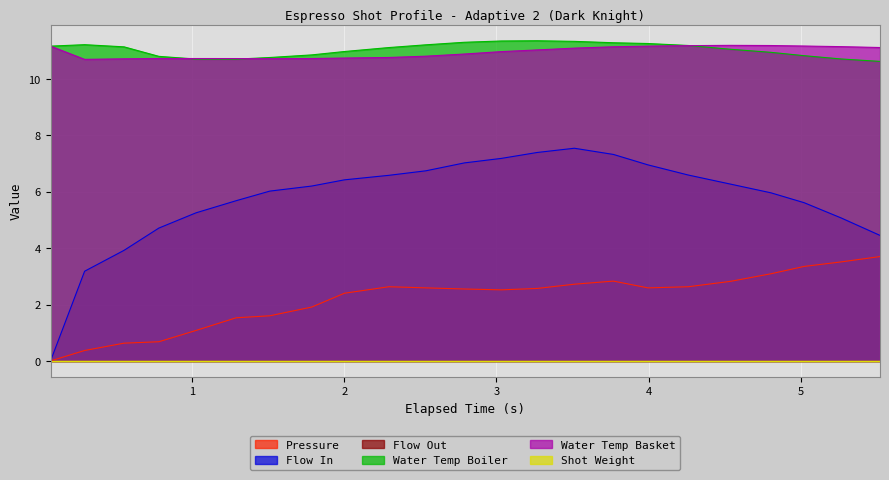

What is the maximum value for Flow In?

7.5